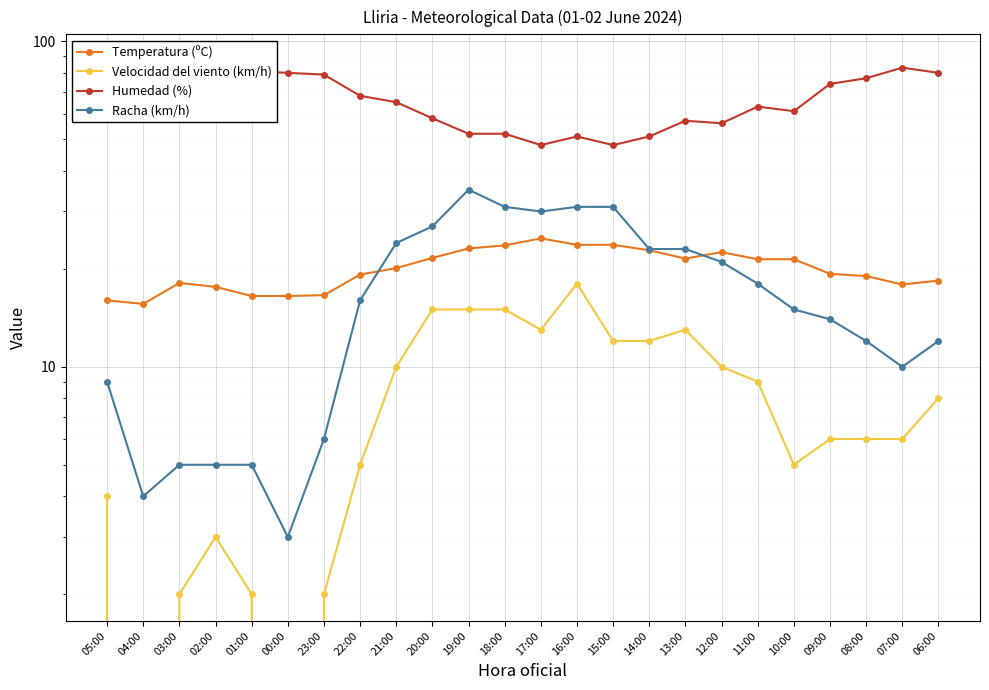

Rank the series at 06:00 from highest to lowest value.

Humedad (%), Temperatura (ºC), Racha (km/h), Velocidad del viento (km/h)